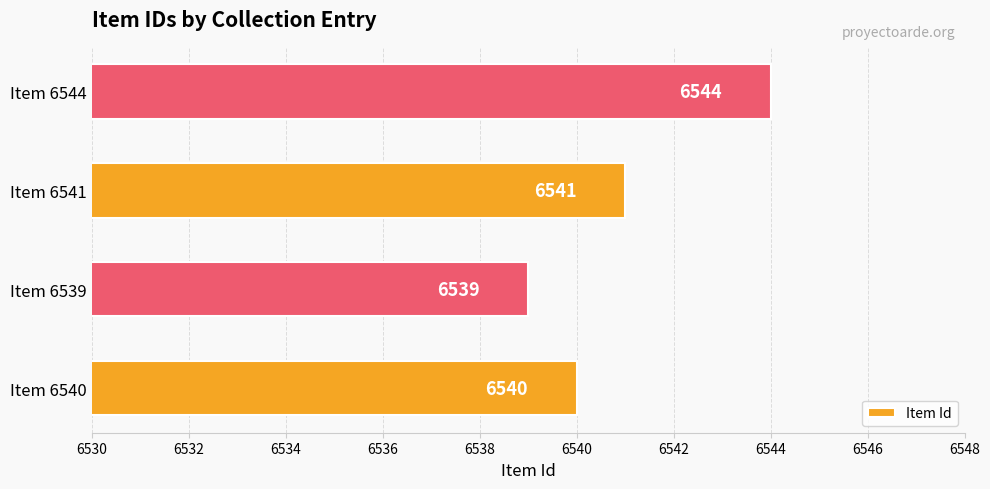

Reading bottom to top, extract all data points from this chart.

Item 6540=6540	Item 6539=6539	Item 6541=6541	Item 6544=6544